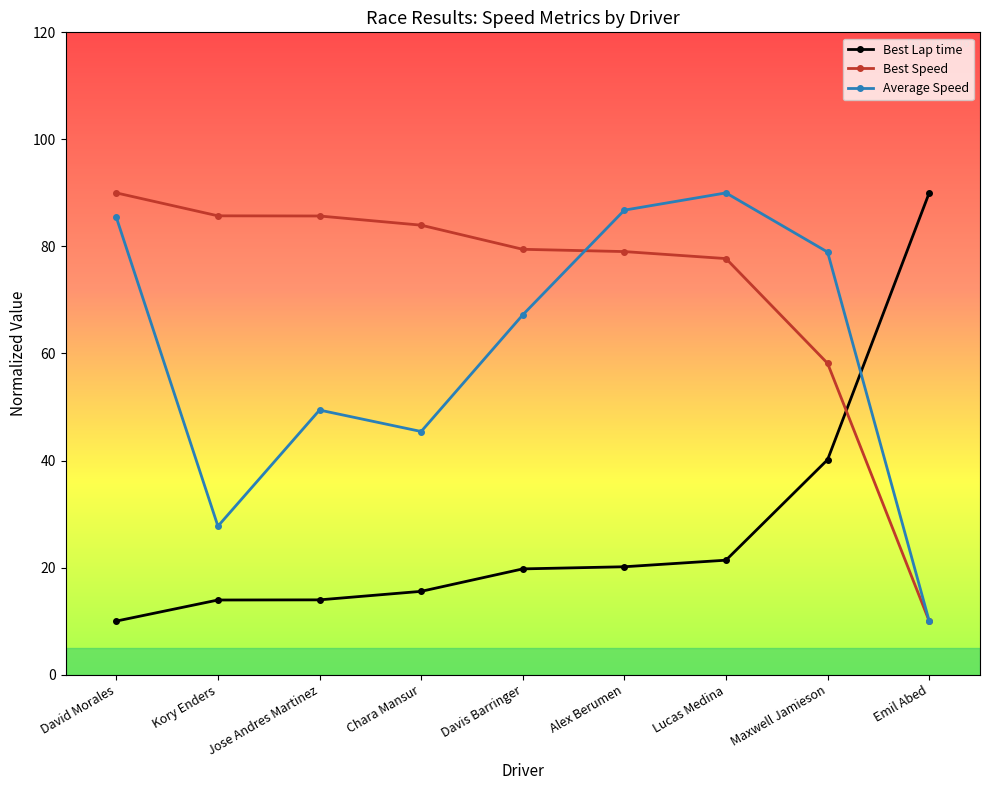

At which label does Best Speed reach its peak?

David Morales